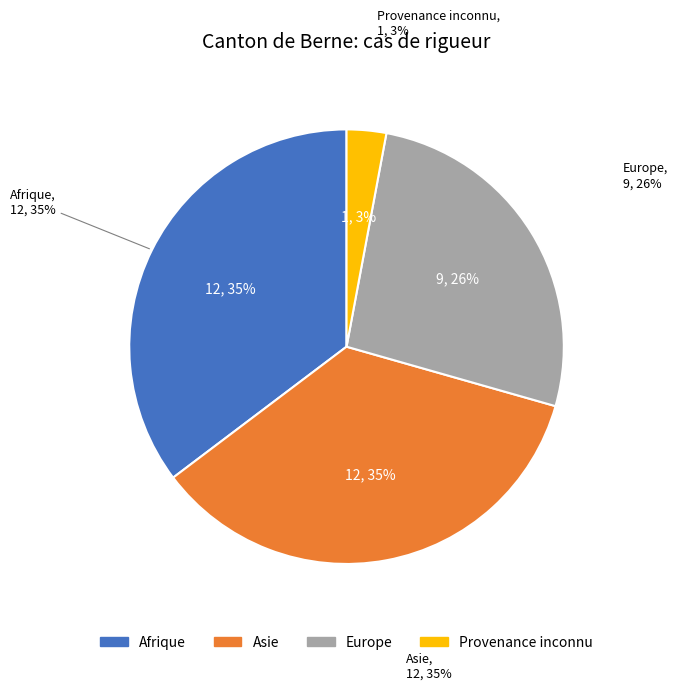

Is there any slice that represents more than half of the pie?

No